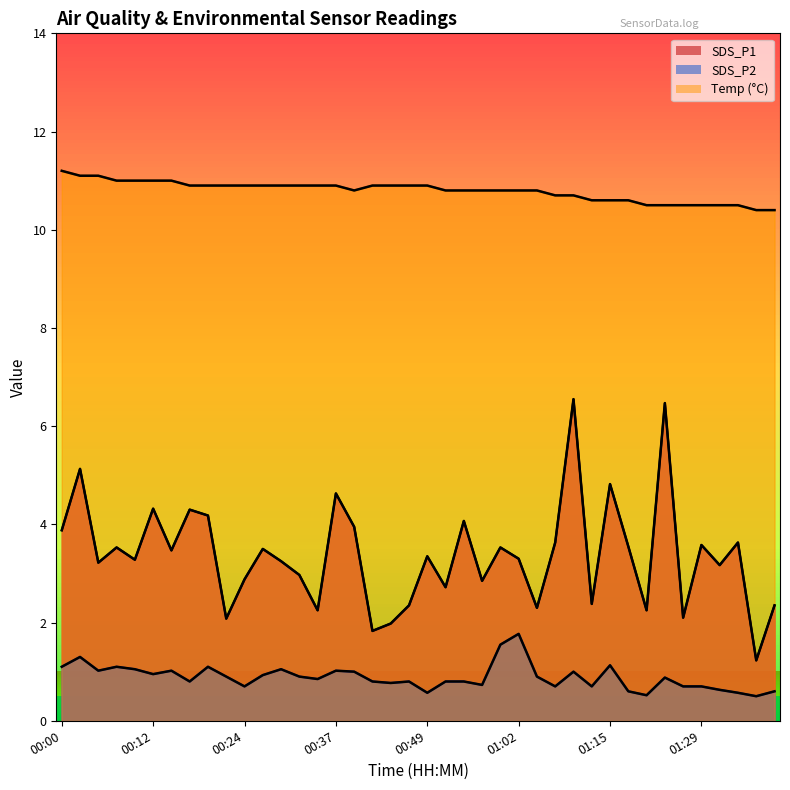

What is the minimum value for Temp?

10.4